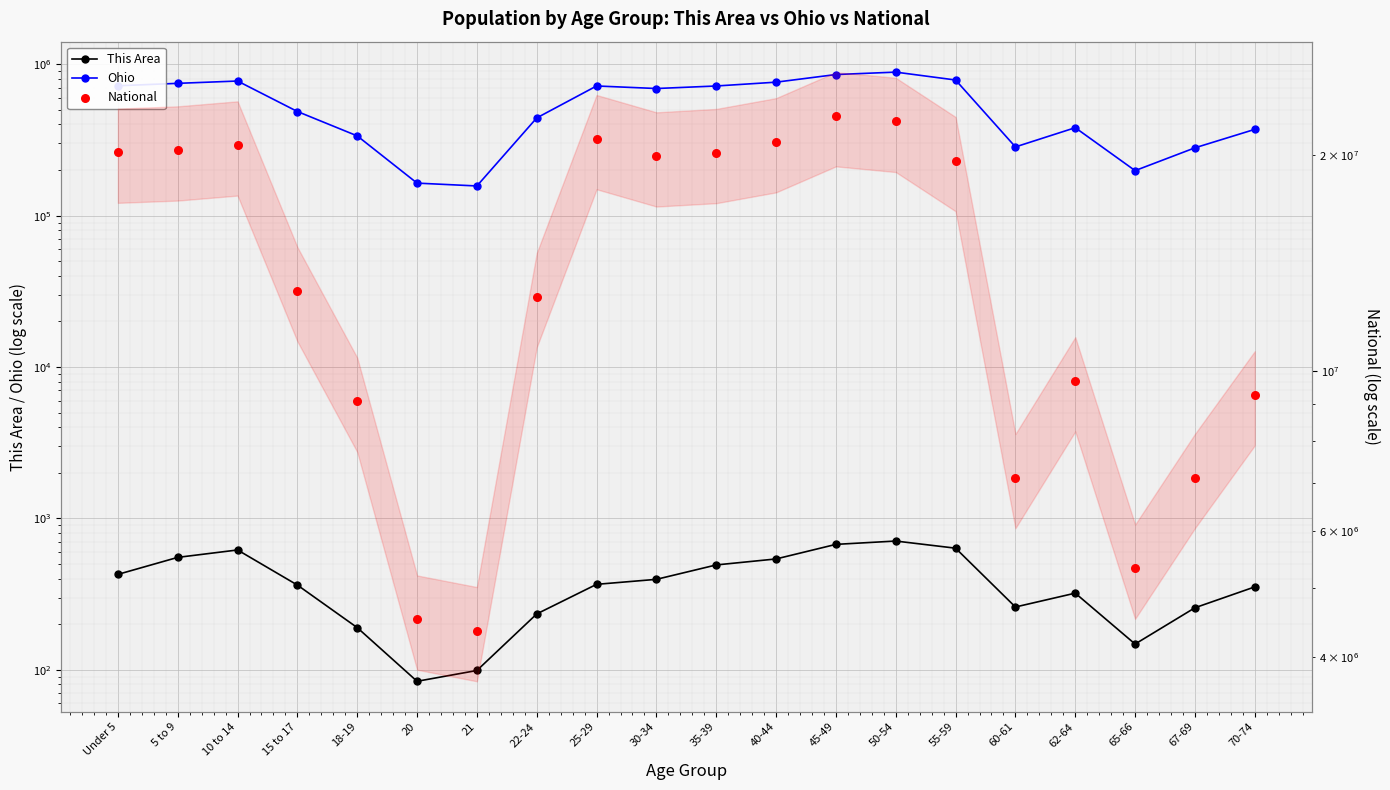

At which category is the sum across all series the highest?

45-49